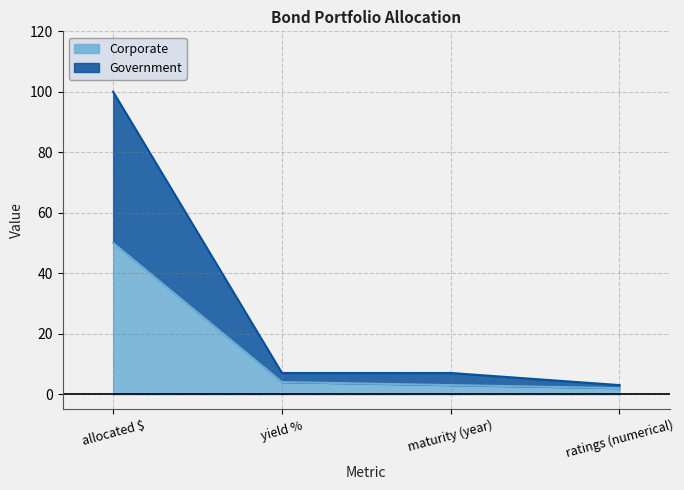

Which series has the widest spread of values?

Government